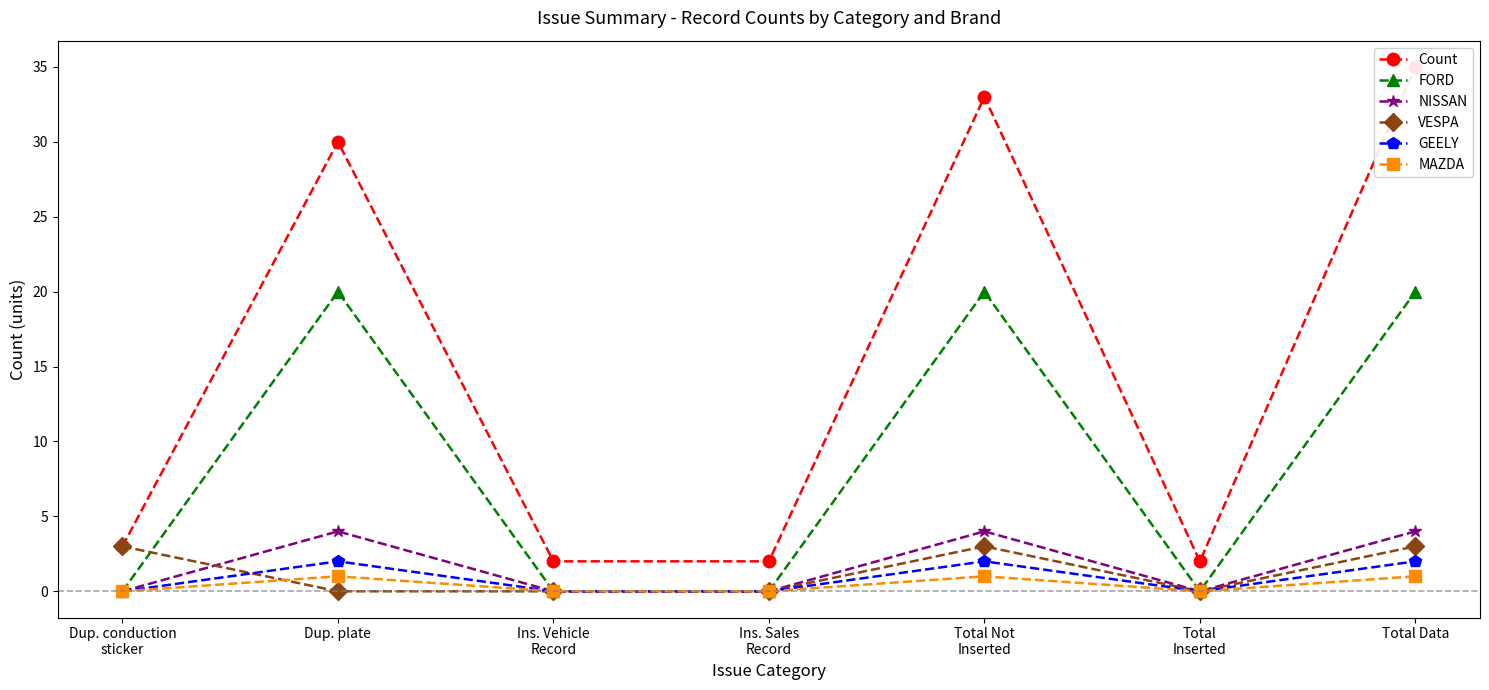

Which series changed the most between Dup. plate and Ins. Sales
Record?

Count